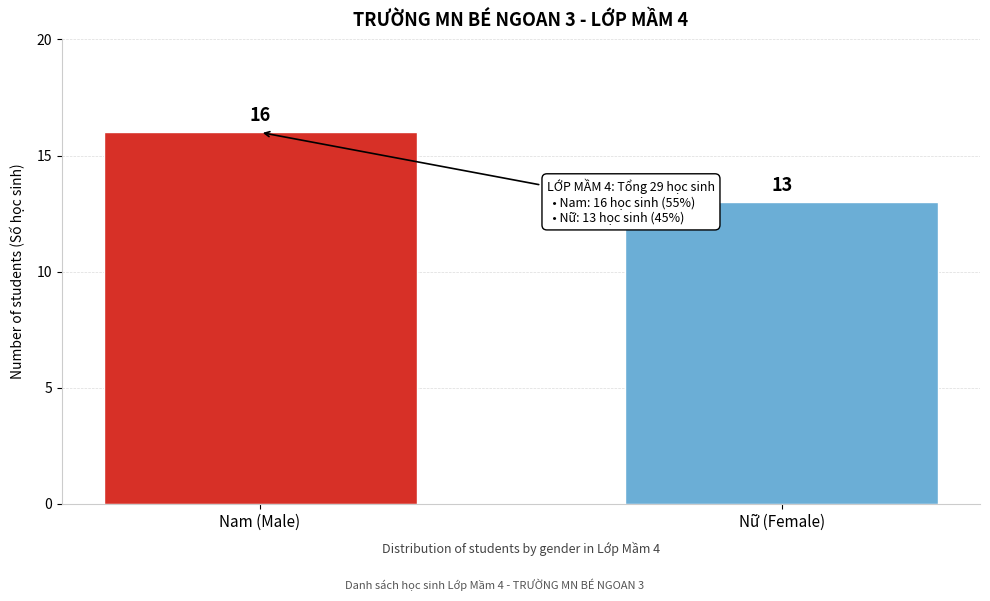

Reading left to right, list all the values displayed in this chart.

Nam (Male)=16	Nữ (Female)=13